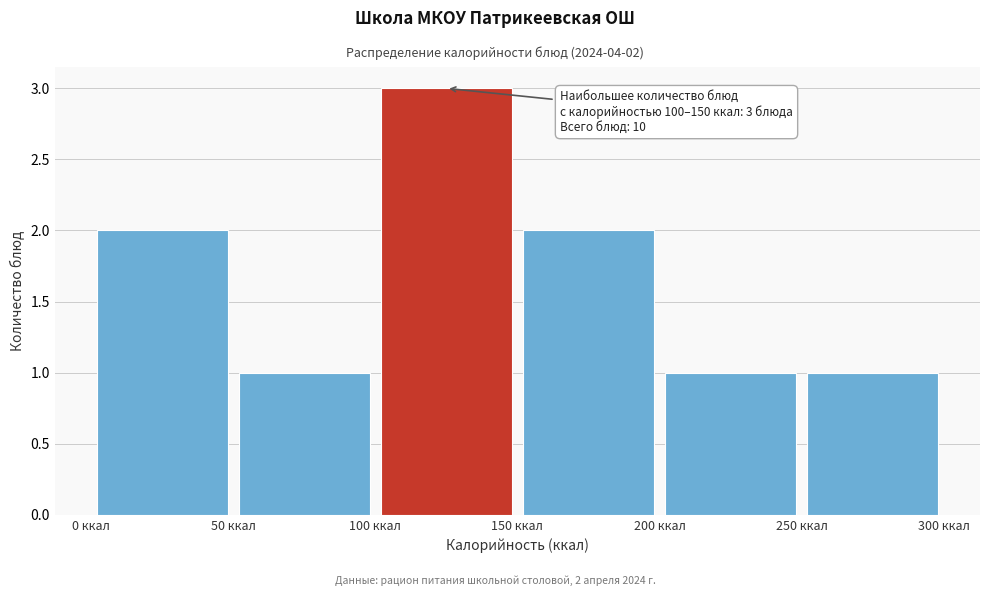

Which range on the x-axis has the tallest bar?

100 to 150